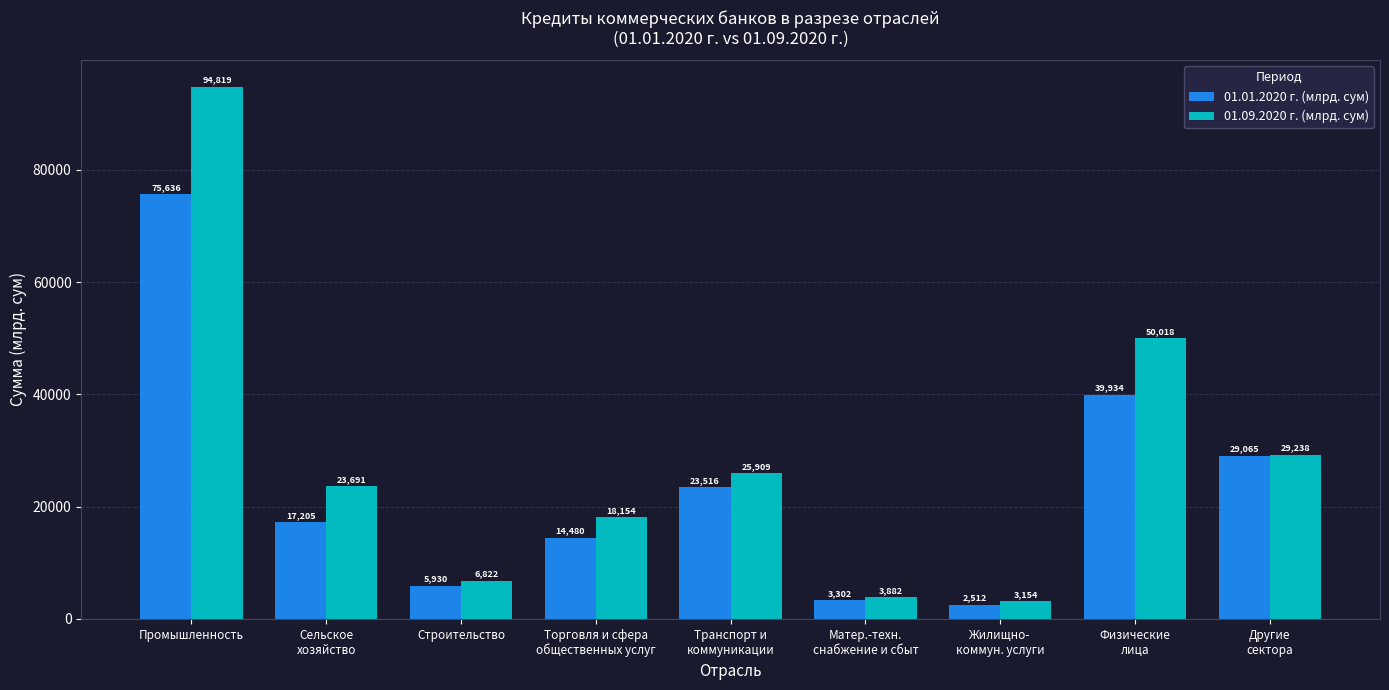

What is the highest value of the 01.01.2020 г. (млрд. сум) series?

75636.4